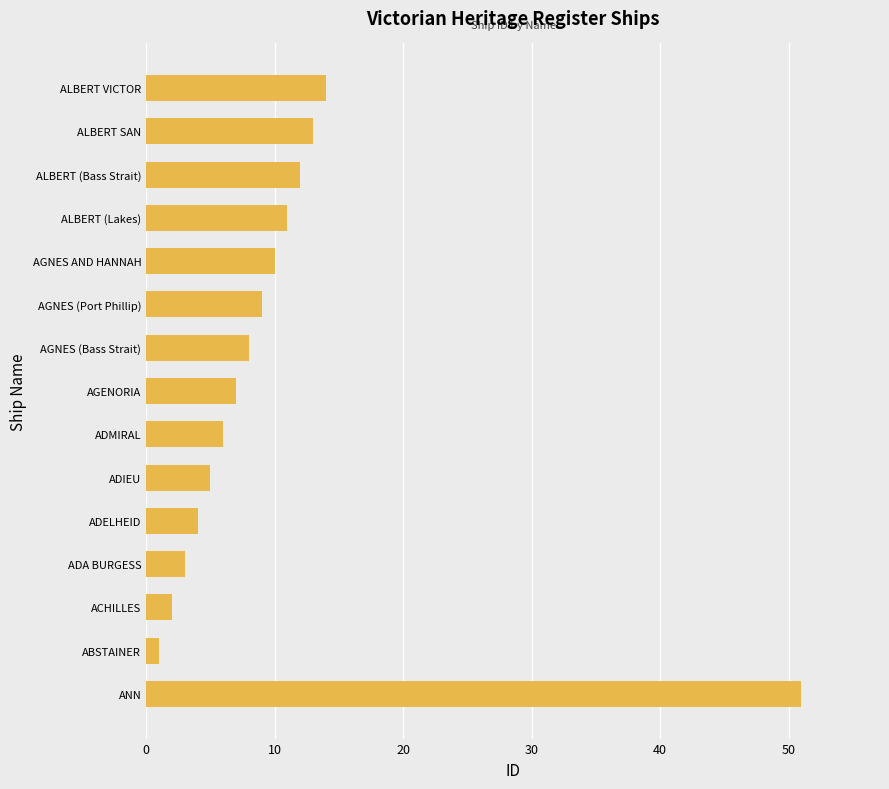

What is the difference between the maximum and minimum values?

50